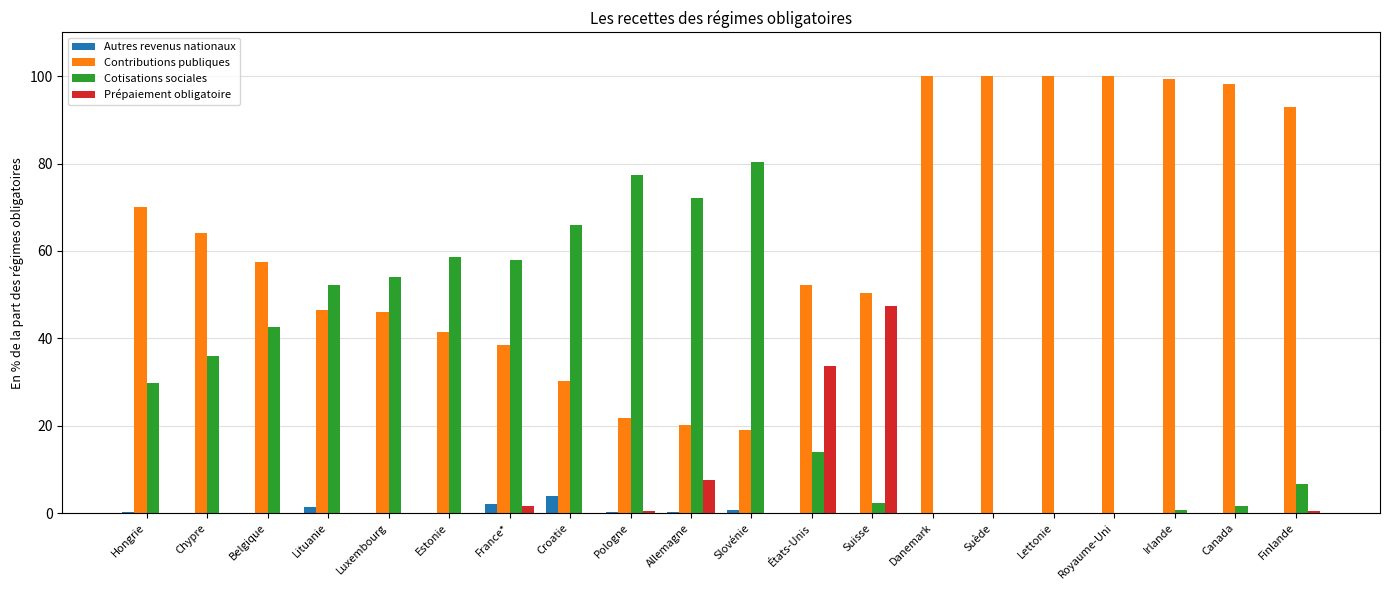

What is the maximum value shown in the chart?

100.0